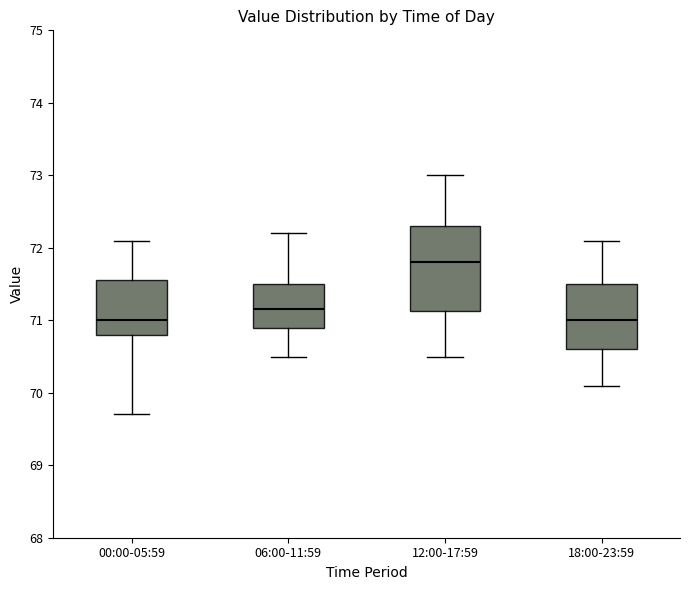

Comparing the boxes themselves (not the whiskers), which one is the tallest?

12:00-17:59